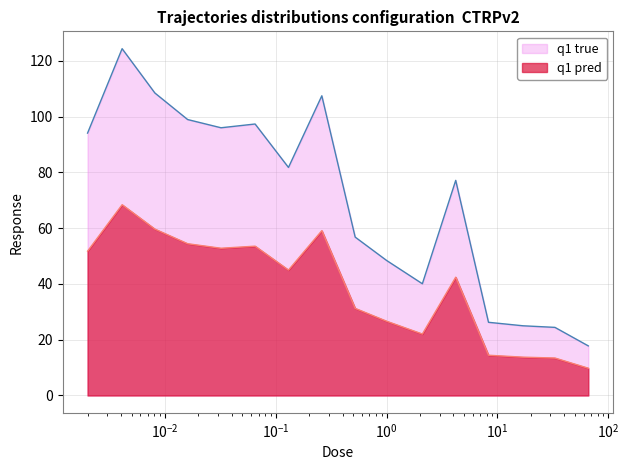

How many values are below 81?

8